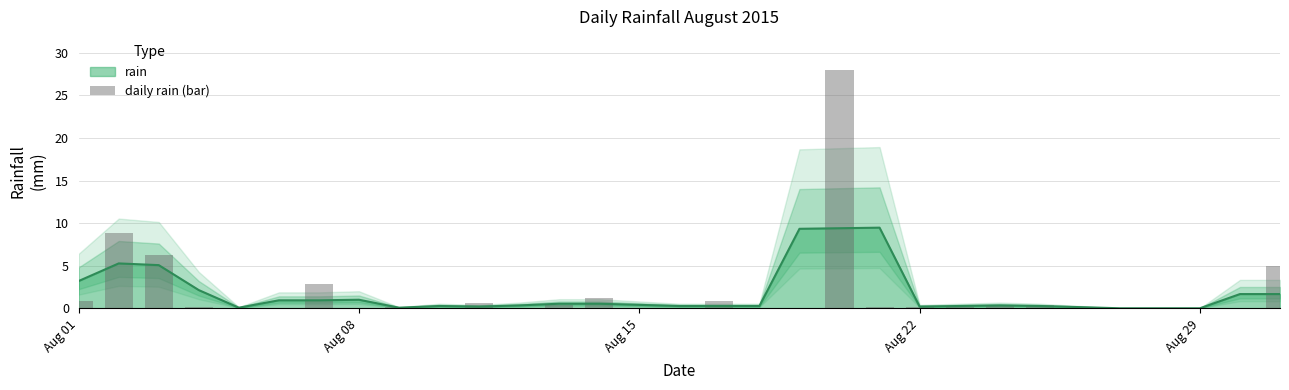

Are the bars horizontal?

No